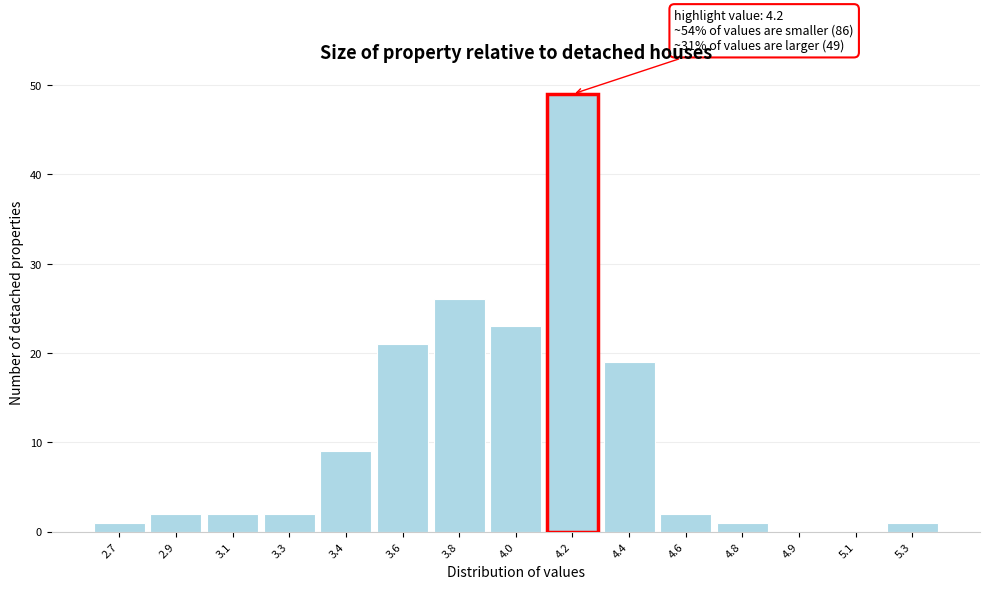

Reading left to right, transcribe all the data shown in this chart.

2.7=1	2.9=2	3.1=2	3.3=2	3.4=9	3.6=21	3.8=26	4.0=23	4.2=49	4.4=19	4.6=2	4.8=1	4.9=0	5.1=0	5.3=1